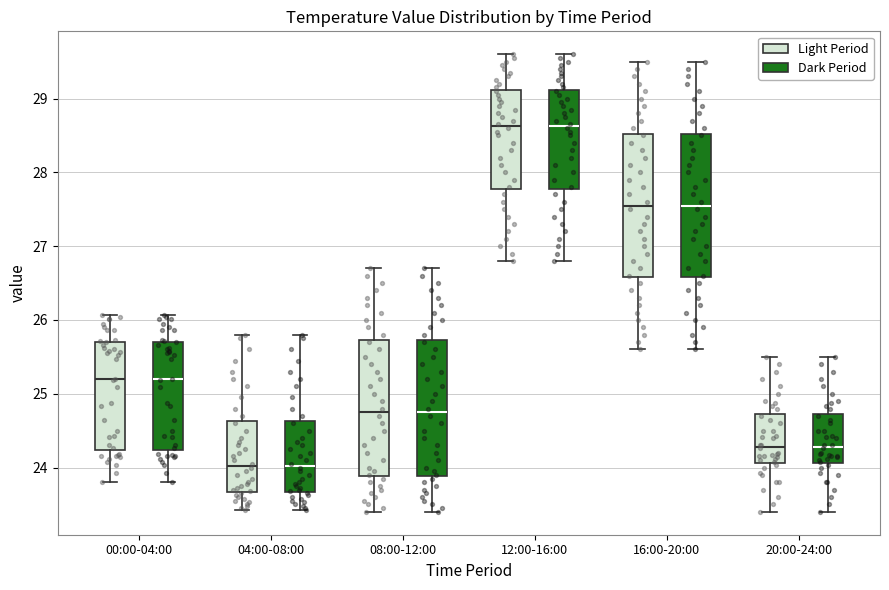

Reading left to right, transcribe this box plot: for each box, give where its median line is, the range the box spans, and where its two whiskers end, as read against the y-axis. The values are not printed on the chart, so give them approximately, as read against the axis.

00:00-04:00 (Light Period): median 25.2, box 24.2 to 25.7, whiskers 23.8 to 26.1
00:00-04:00 (Dark Period): median 25.2, box 24.2 to 25.7, whiskers 23.8 to 26.1
04:00-08:00 (Light Period): median 24.0, box 23.7 to 24.6, whiskers 23.4 to 25.8
04:00-08:00 (Dark Period): median 24.0, box 23.7 to 24.6, whiskers 23.4 to 25.8
08:00-12:00 (Light Period): median 24.8, box 23.9 to 25.7, whiskers 23.4 to 26.7
08:00-12:00 (Dark Period): median 24.8, box 23.9 to 25.7, whiskers 23.4 to 26.7
12:00-16:00 (Light Period): median 28.6, box 27.8 to 29.1, whiskers 26.8 to 29.6
12:00-16:00 (Dark Period): median 28.6, box 27.8 to 29.1, whiskers 26.8 to 29.6
16:00-20:00 (Light Period): median 27.6, box 26.6 to 28.5, whiskers 25.6 to 29.5
16:00-20:00 (Dark Period): median 27.6, box 26.6 to 28.5, whiskers 25.6 to 29.5
20:00-24:00 (Light Period): median 24.3, box 24.1 to 24.7, whiskers 23.4 to 25.5
20:00-24:00 (Dark Period): median 24.3, box 24.1 to 24.7, whiskers 23.4 to 25.5